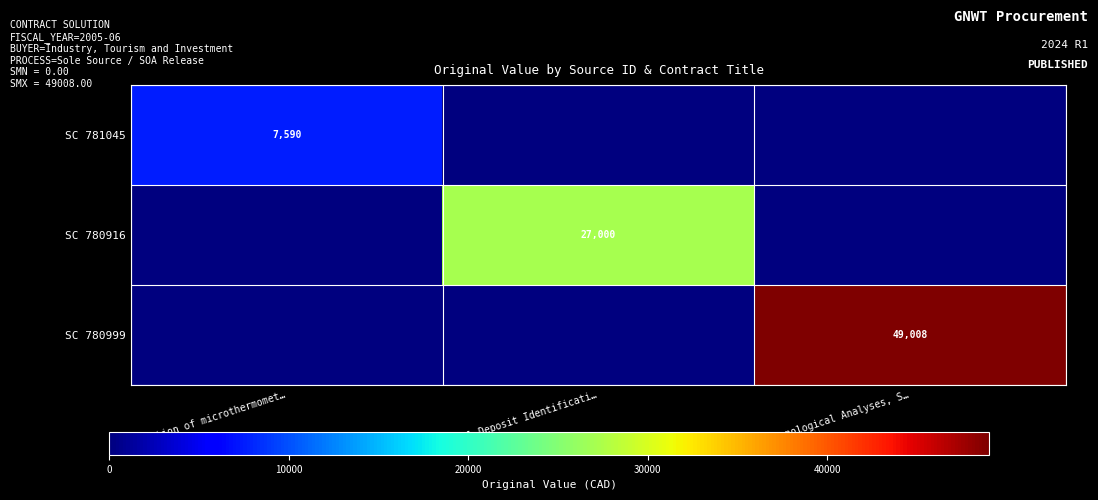

The value of SC 781045 at Collection of microthermomet… is 4319. True or false?

False